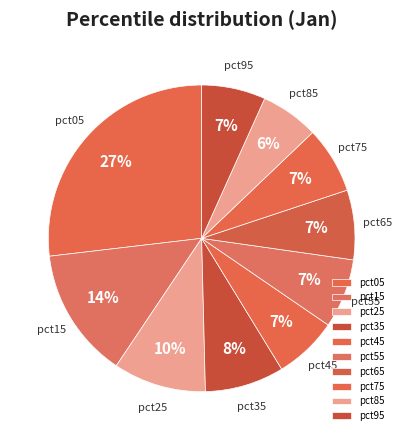

Is it true that pct45 is 7% of the pie?

True